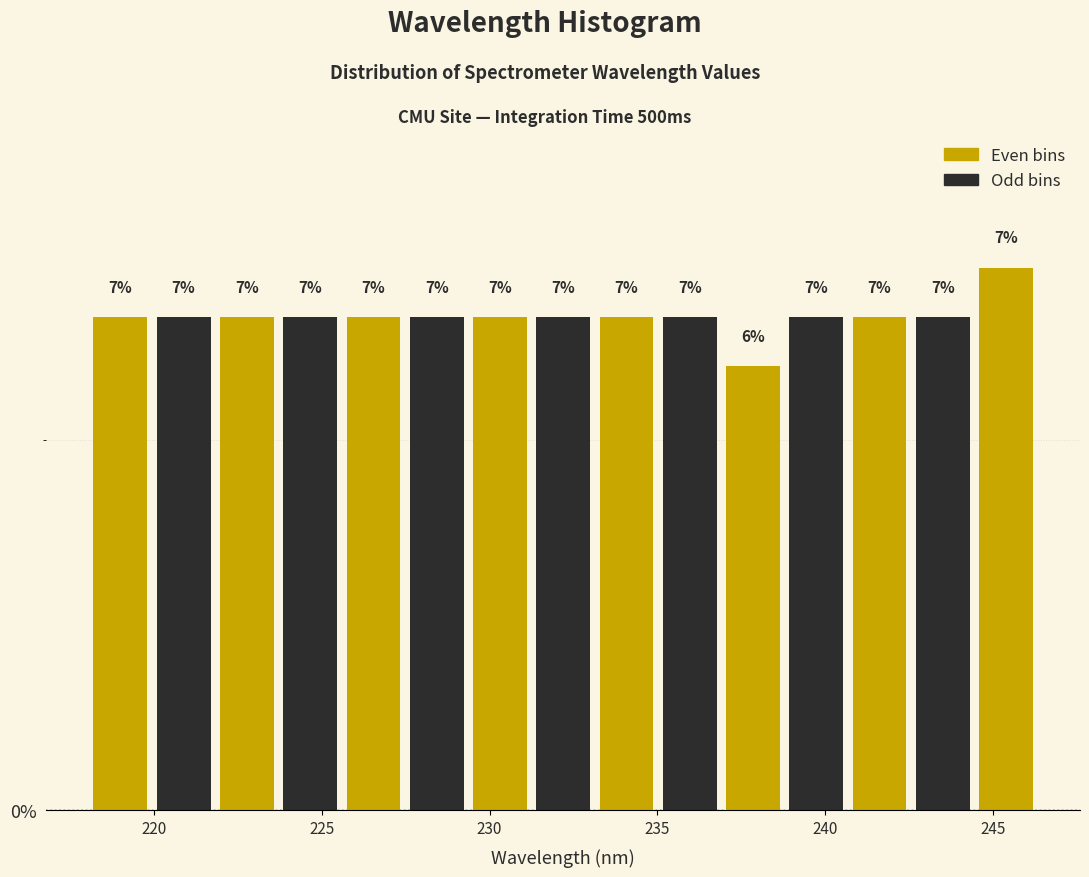

Read against the x-axis, roughly where is the centre of the tallest bar?

245.5